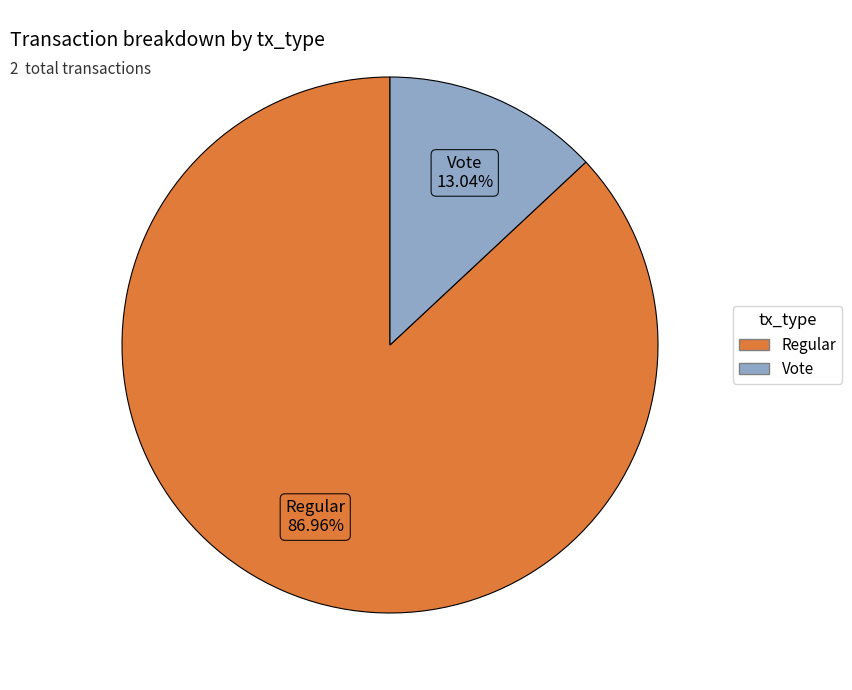

Combined, what portion of the pie is Regular and Vote?

100.0%